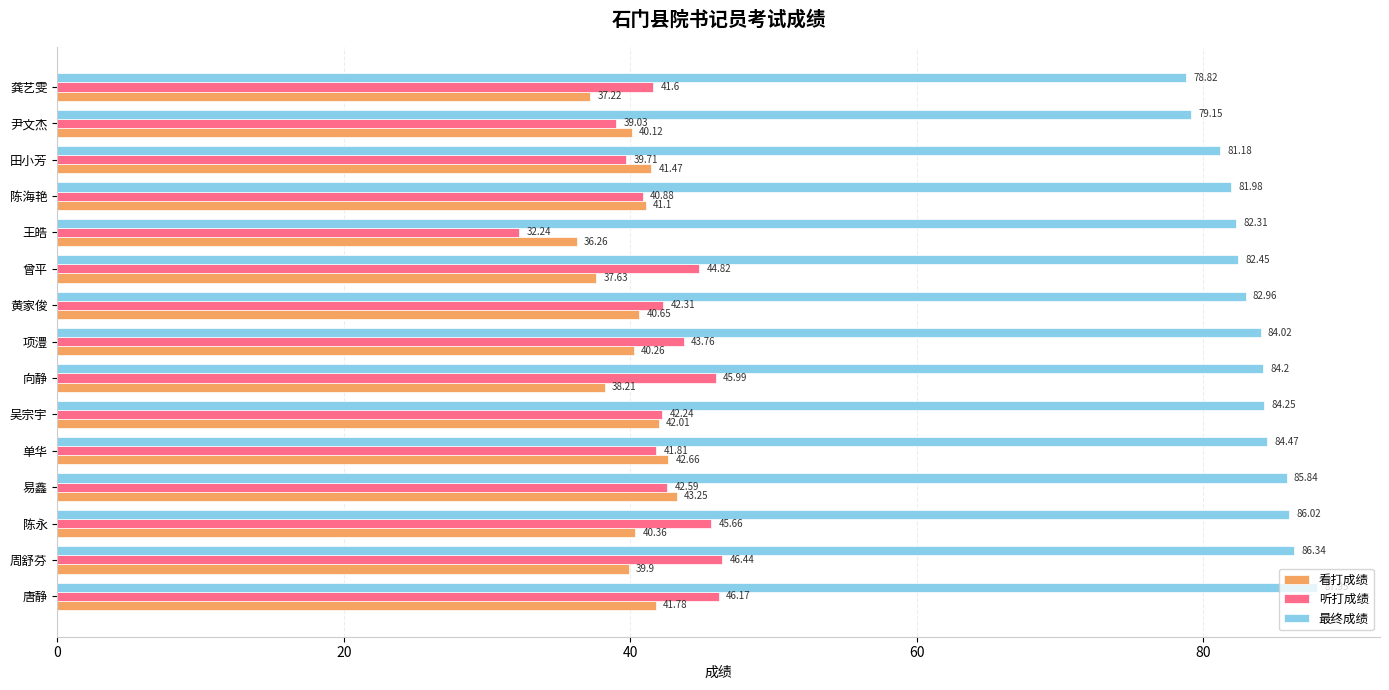

List the series in order of their peak value, lowest first.

看打成绩, 听打成绩, 最终成绩